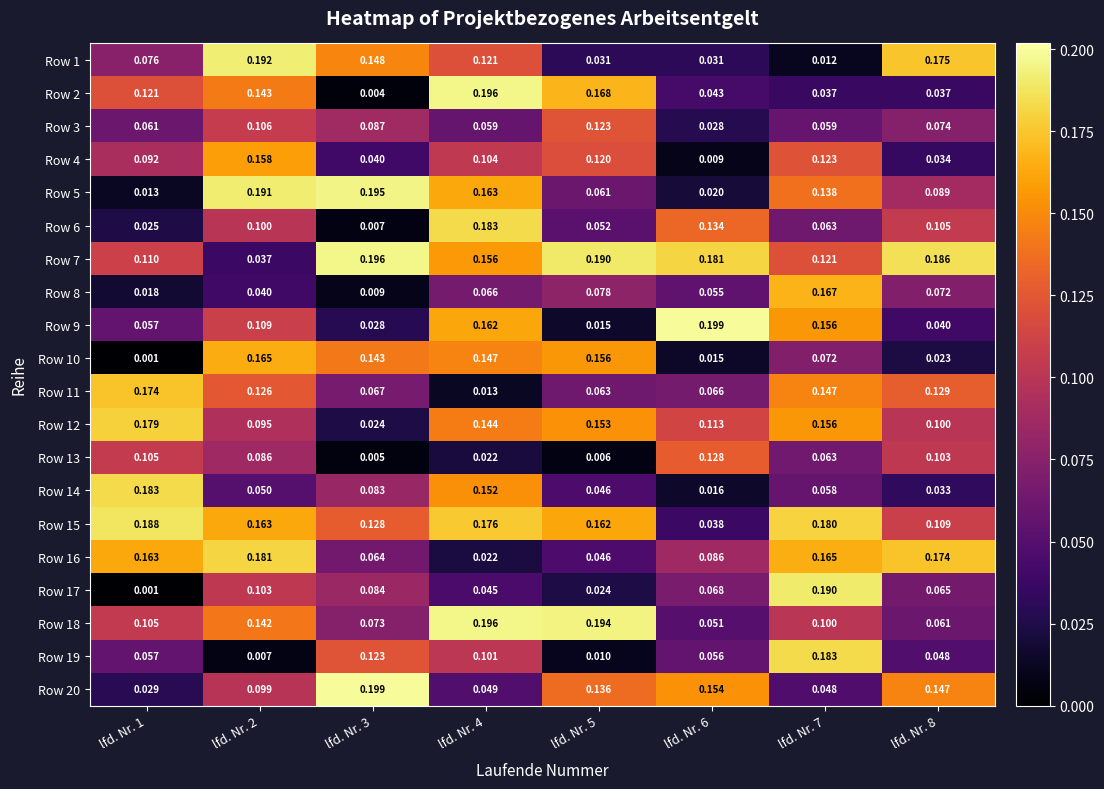

Is the value of Row 2 at lfd. Nr. 5 greater than the value of Row 13 at lfd. Nr. 4?

Yes